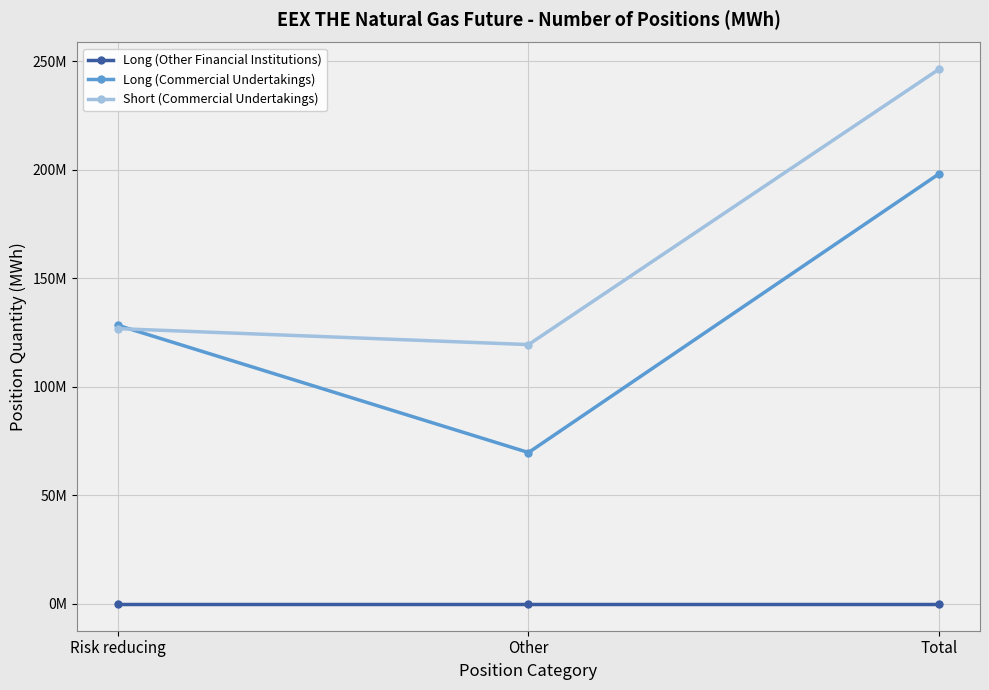

Rank the series by their average value, from highest to lowest.

Short (Commercial Undertakings), Long (Commercial Undertakings), Long (Other Financial Institutions)